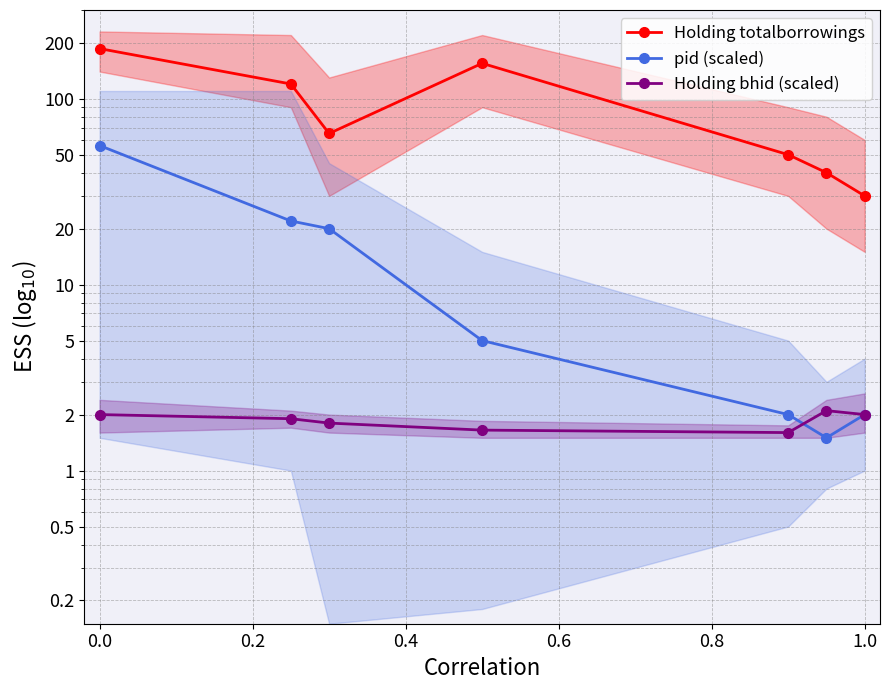

In Holding totalborrowings, how many points are higher than both neighbors (excluding endpoints)?

1